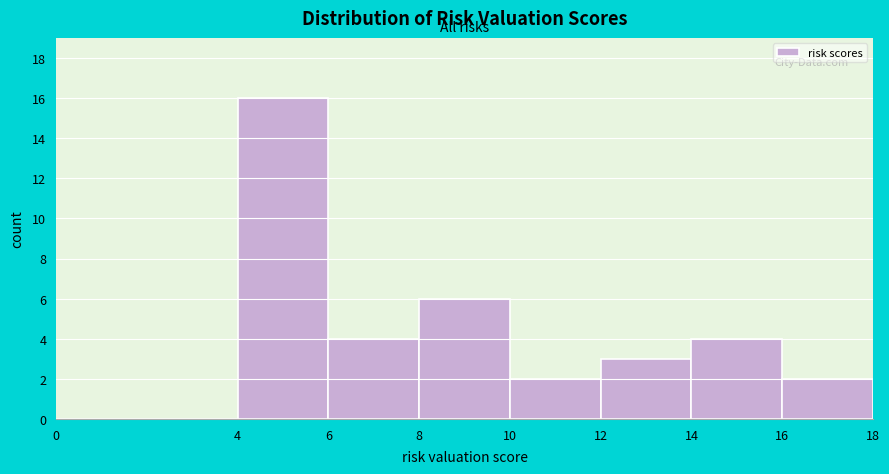

Which range on the x-axis has the tallest bar?

4 to 6